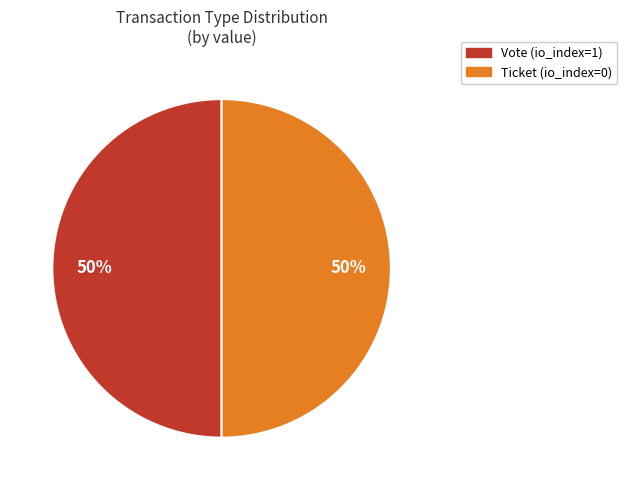

Is the sum of Ticket (io_index=0) and Vote (io_index=1) greater than half?

Yes